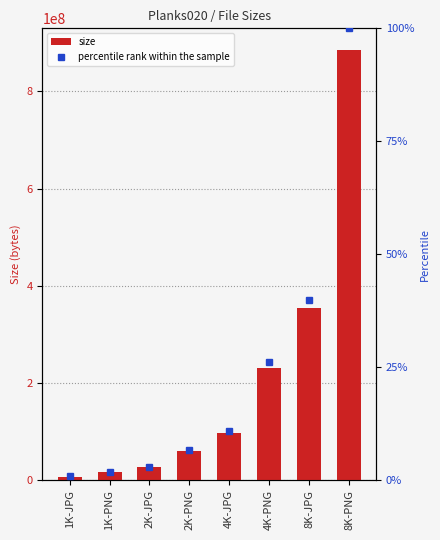

At how many categories does at least one series exceed 269508910?

2